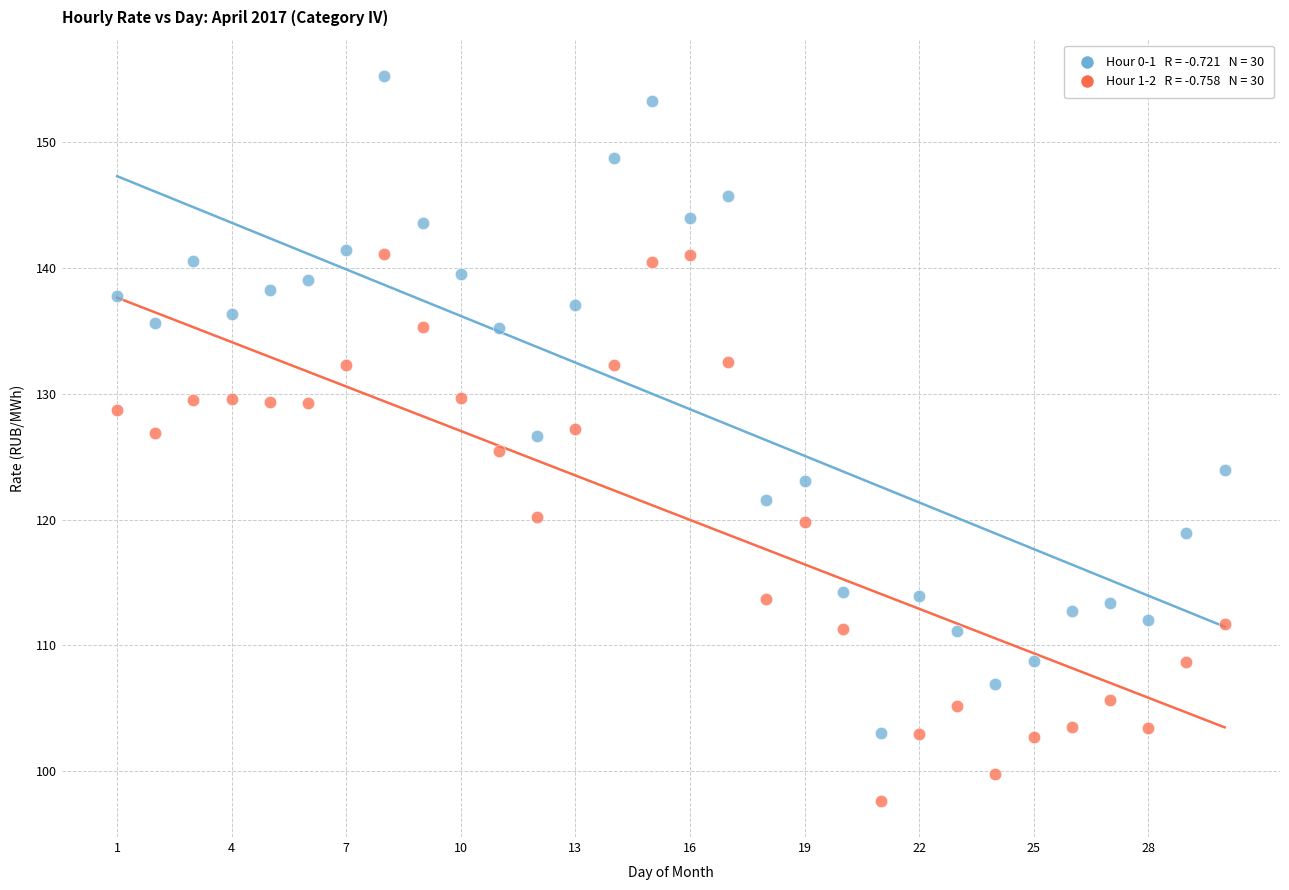

Across all data points, what is the range of X values (max minus min)?

29.0